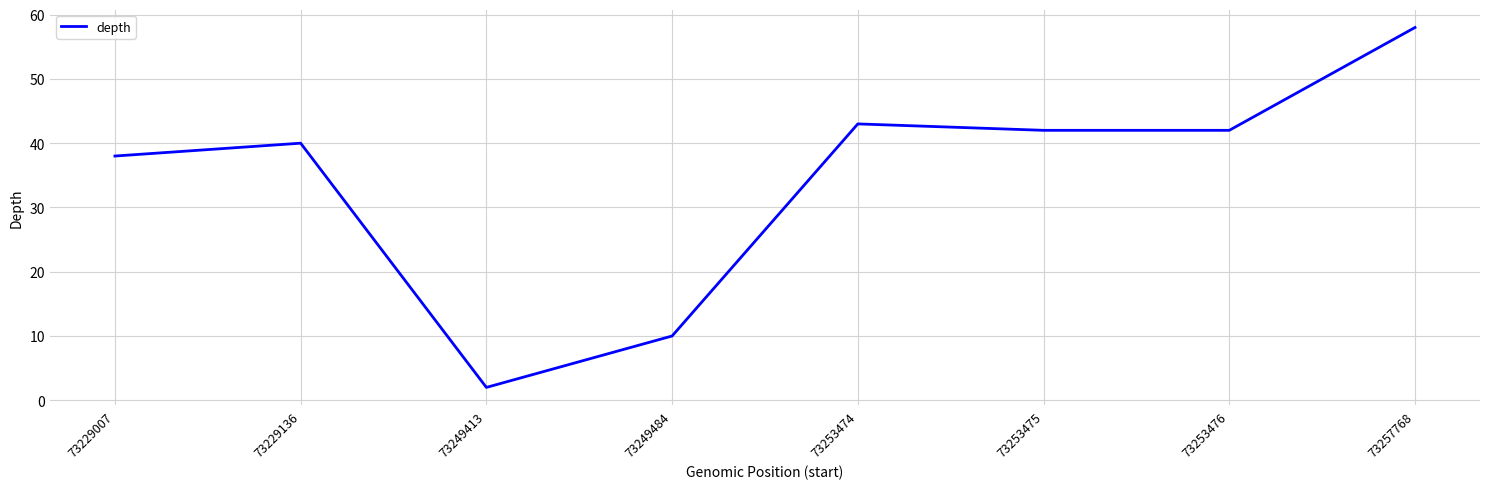

What is the minimum value shown in the chart?

2